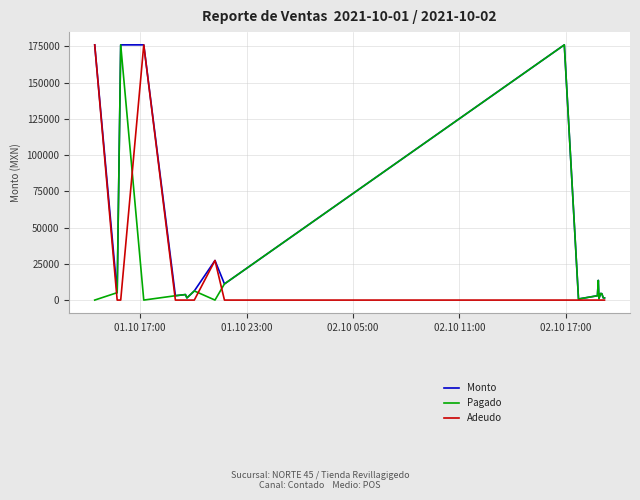

What is the highest value of the Adeudo series?

176000